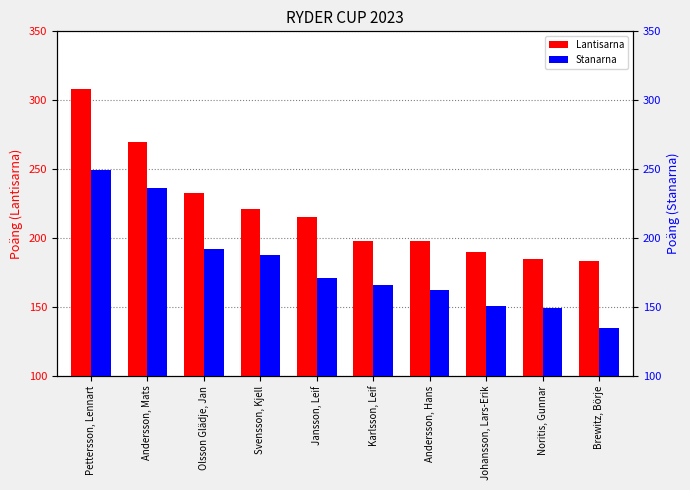

True or false: Stanarna has a value of 229 at Noritis, Gunnar.

False